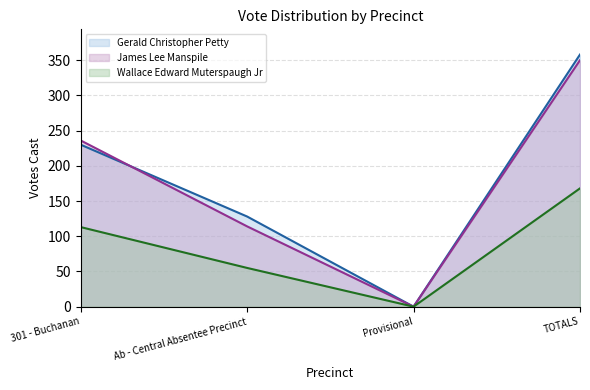

How many positive values does the Gerald Christopher Petty series have?

3